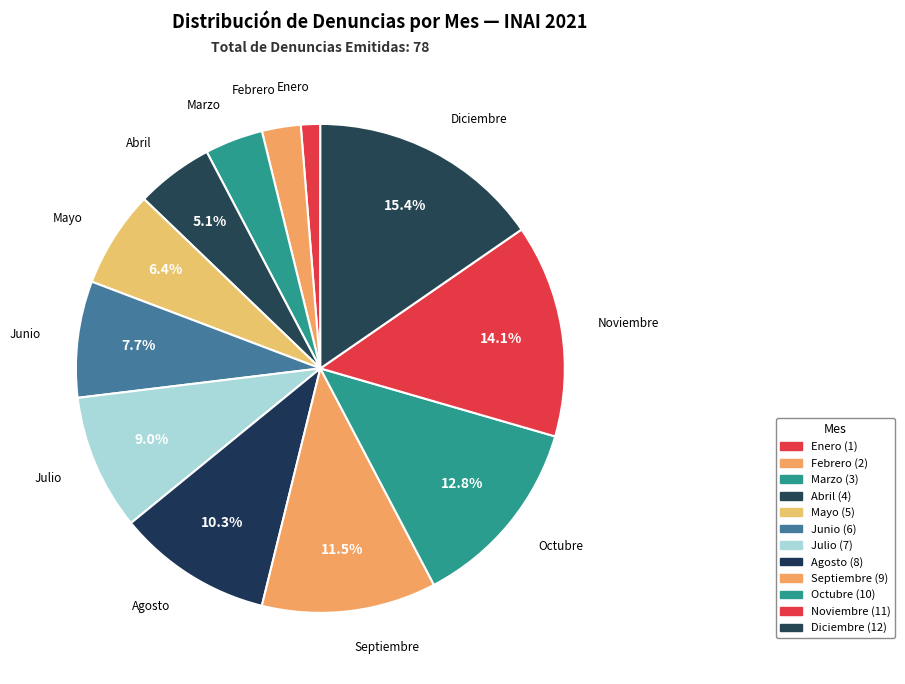

To the nearest percent, what is the average slice percentage?

8%